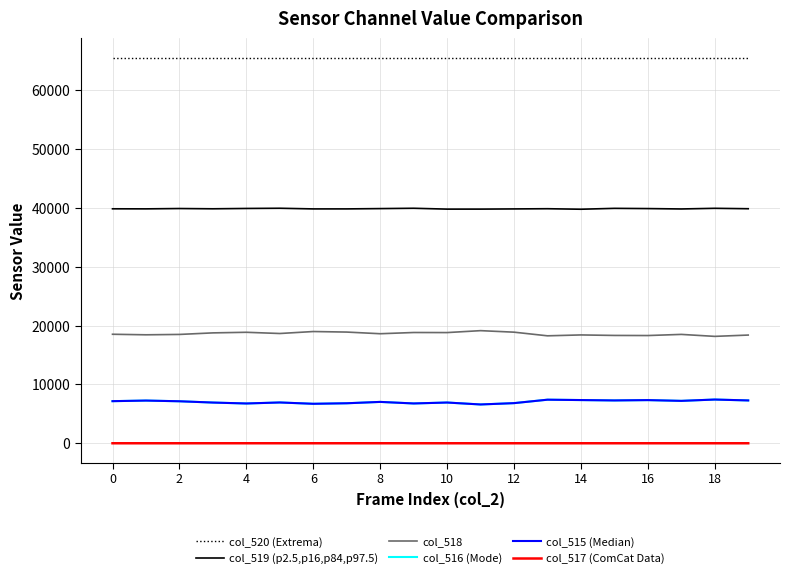

True or false: col_518 and col_519 (p2.5,p16,p84,p97.5) intersect in this chart.

False